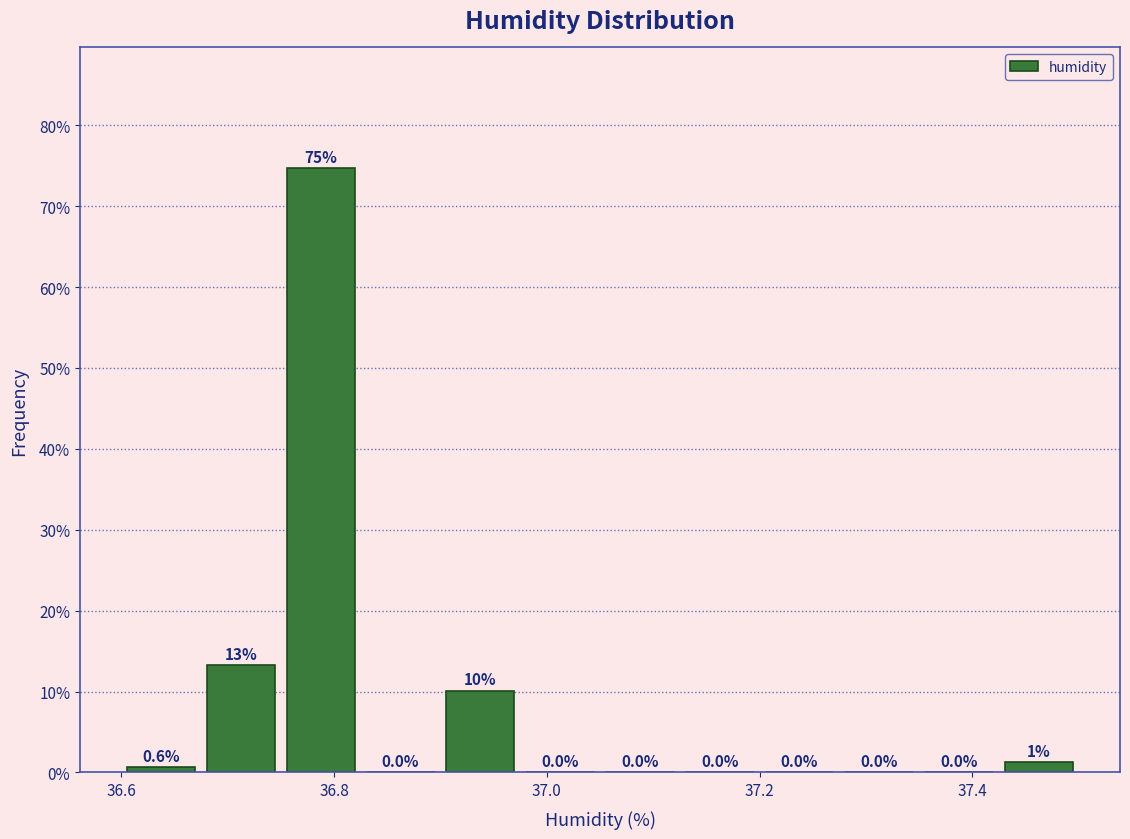

Read against the x-axis, roughly where is the centre of the tallest bar?

36.78